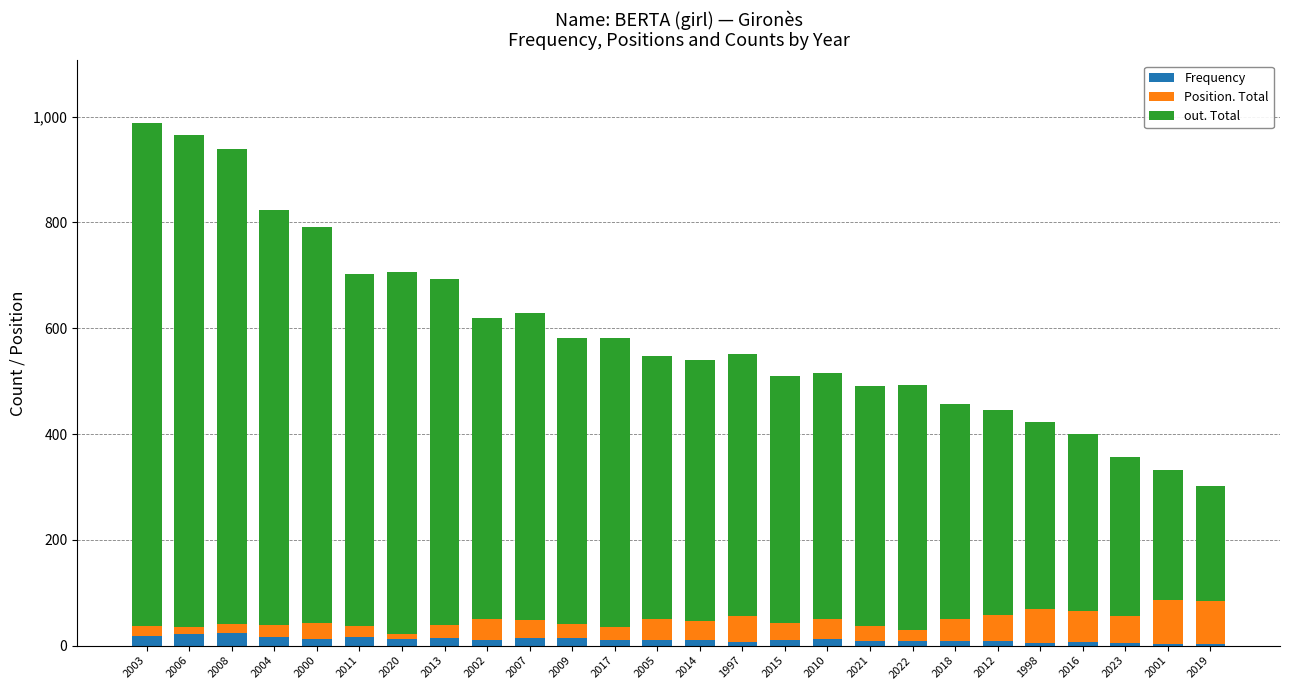

The Frequency series shows 14 at 2013. True or false?

True